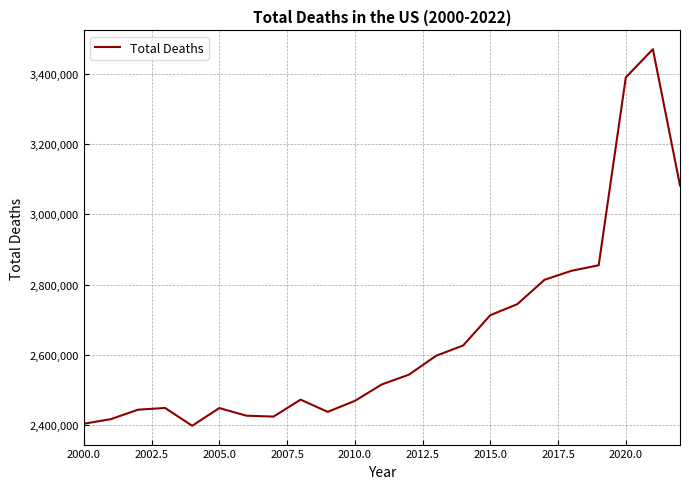

How many distinct data groups are displayed?

1